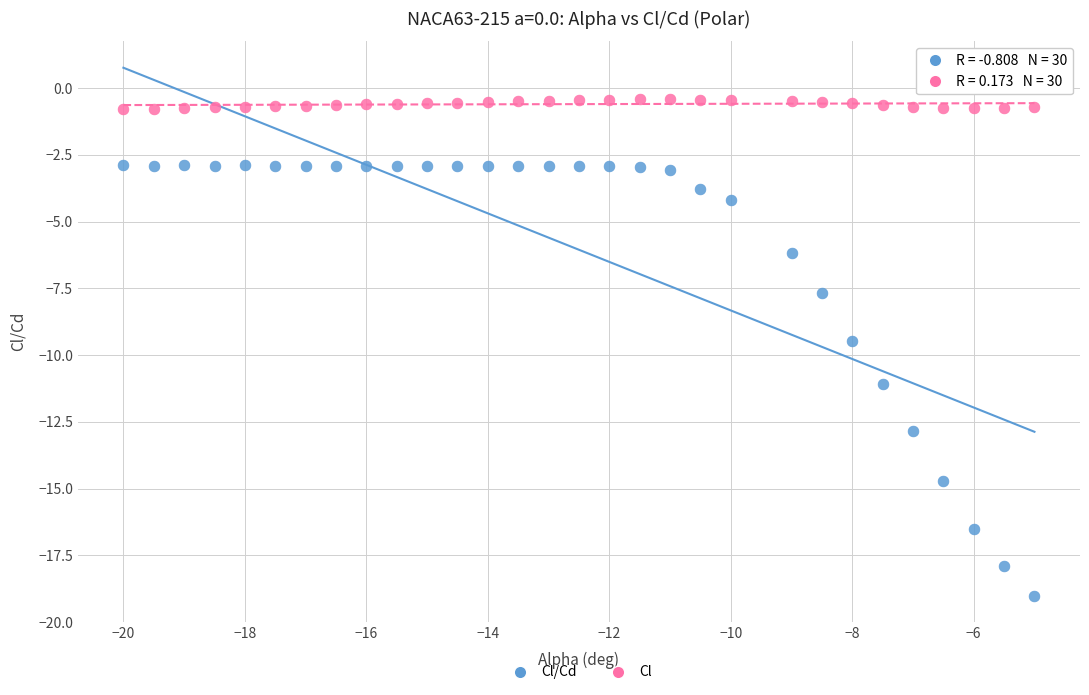

Across all data points, what is the range of X values (max minus min)?

15.0